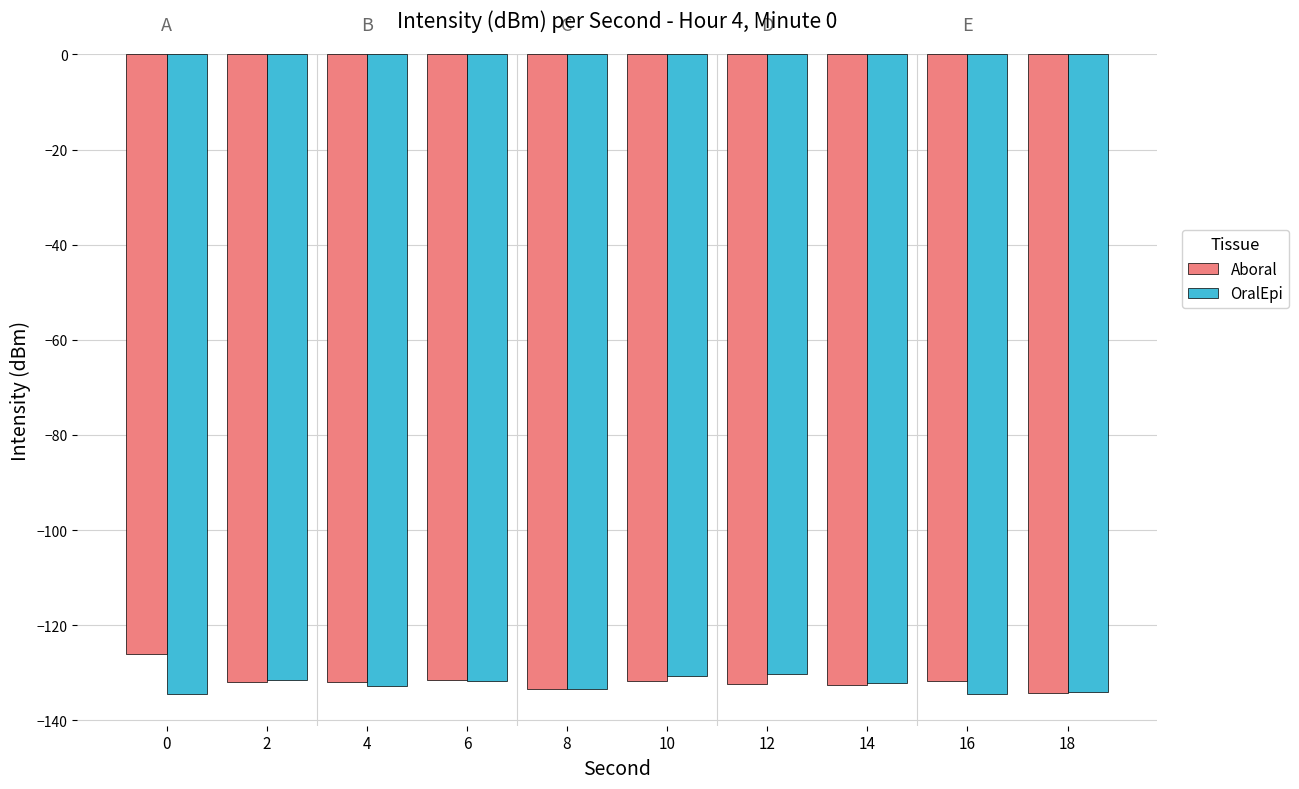

What is the spread (max minus min) of values at 12?

2.0